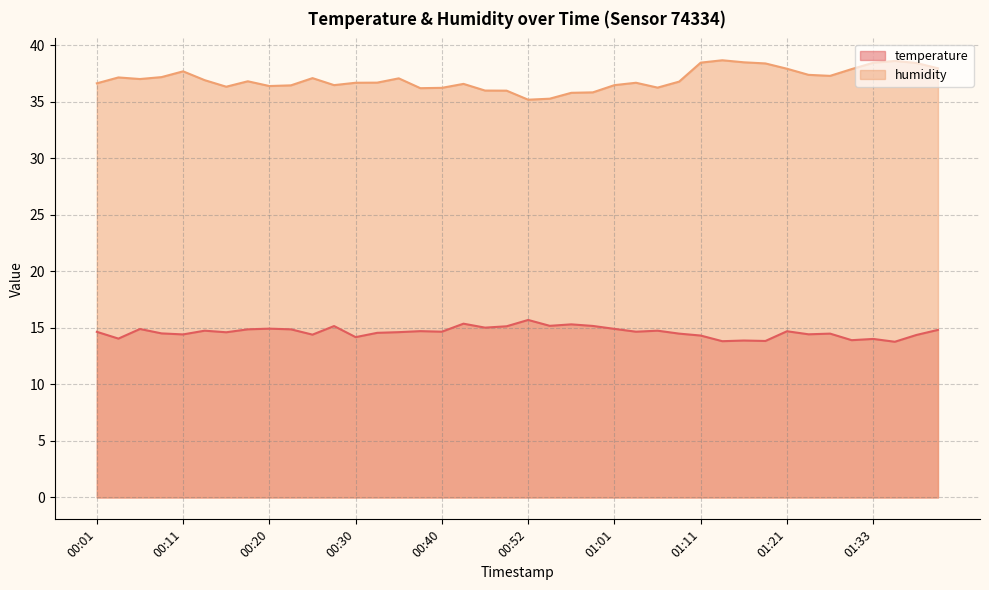

What is the difference between the temperature values at 00:20 and 00:30?

0.8